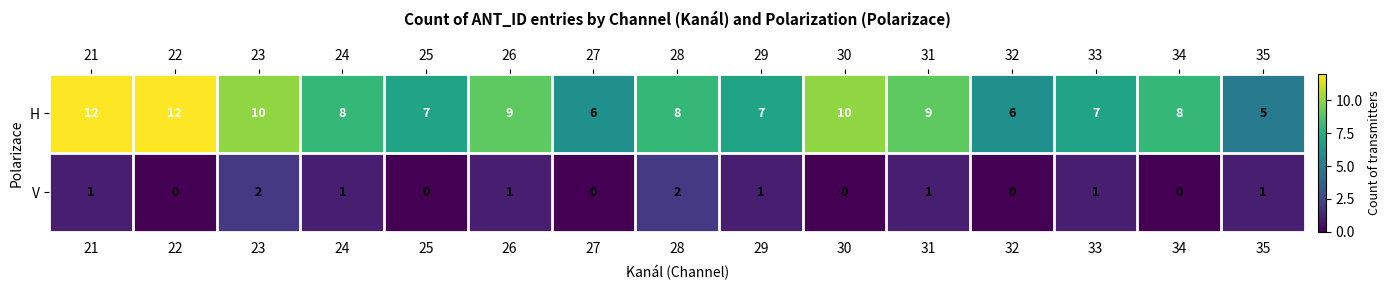

Reading right to left, transcribe all the data shown in this chart.

H: 35=5	34=8	33=7	32=6	31=9	30=10	29=7	28=8	27=6	26=9	25=7	24=8	23=10	22=12	21=12
V: 35=1	34=0	33=1	32=0	31=1	30=0	29=1	28=2	27=0	26=1	25=0	24=1	23=2	22=0	21=1